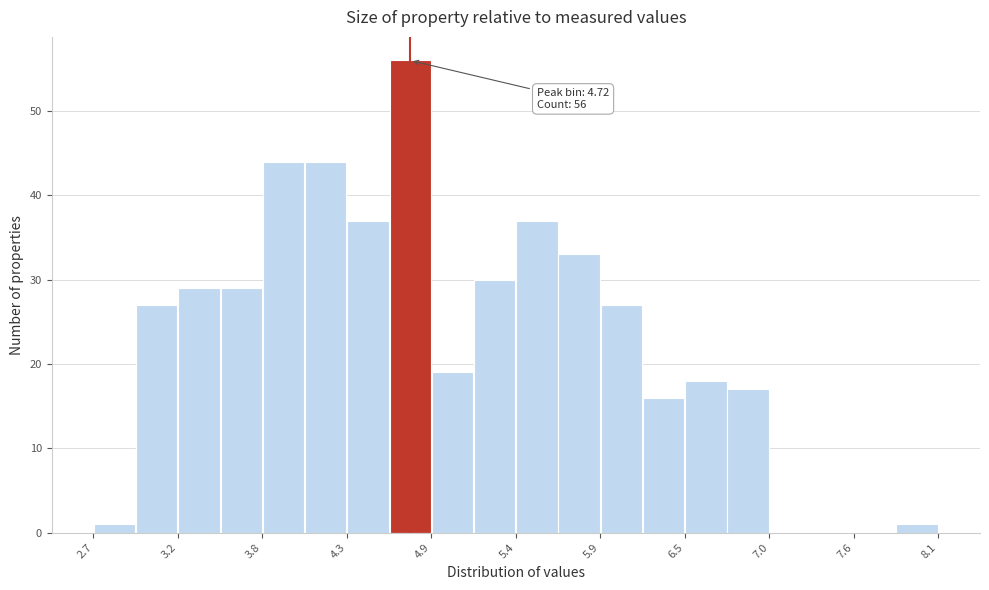

Read against the x-axis, roughly where is the centre of the tallest bar?

4.7